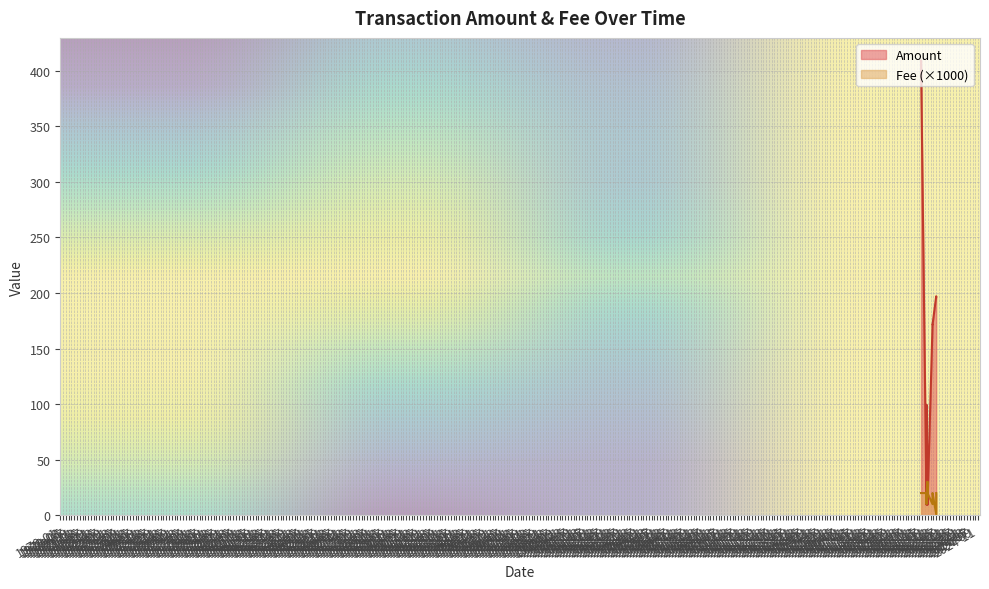

At how many categories does at least one series exceed 132?

6